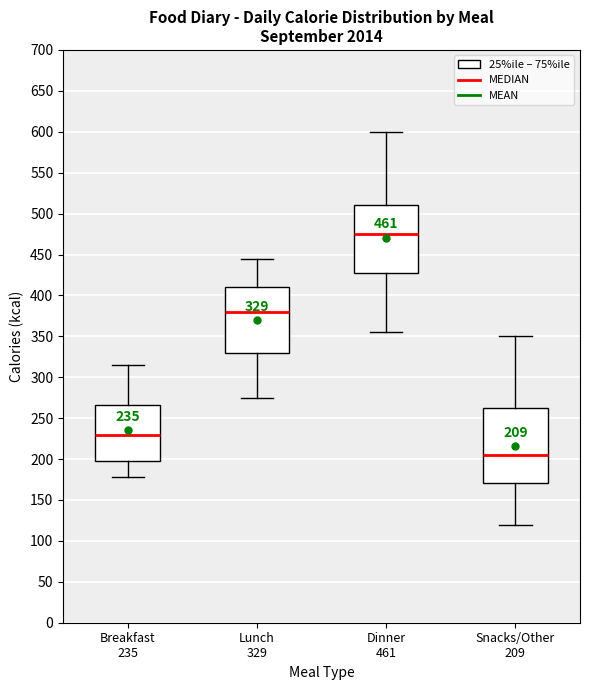

Which box has the lowest median line?

Snacks/Other 209